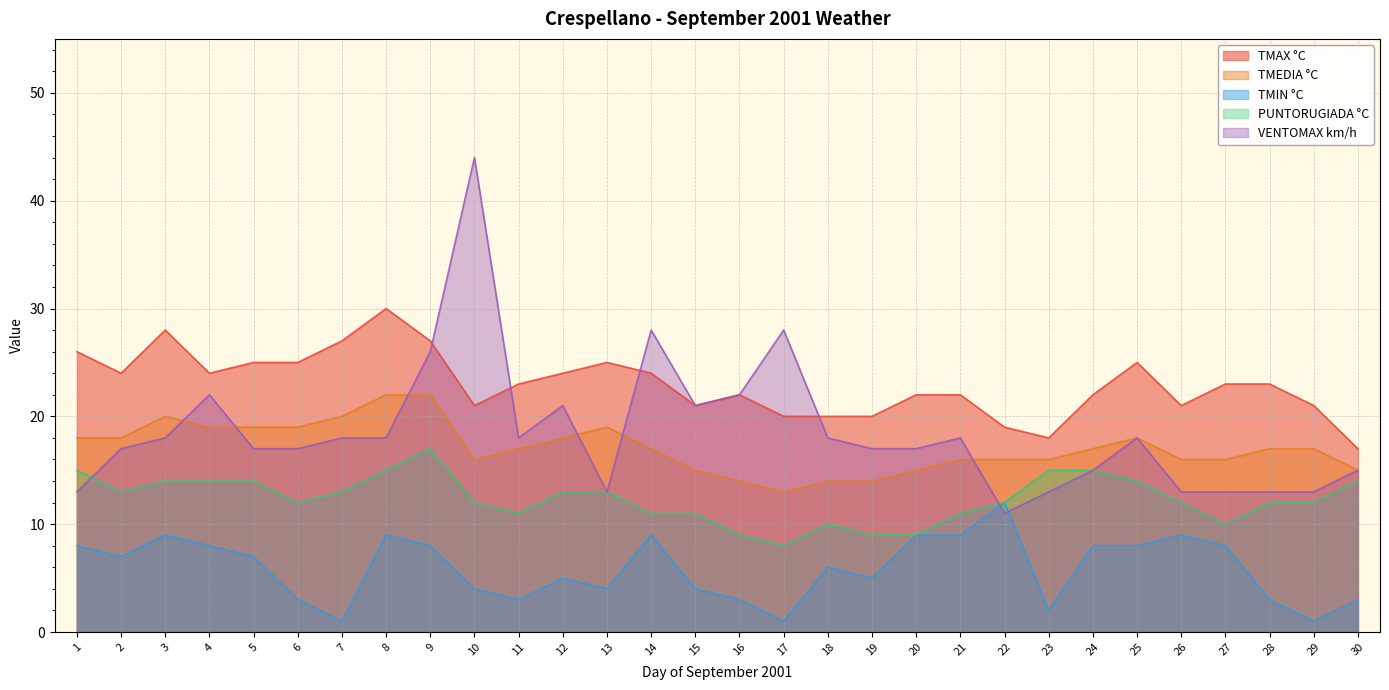

At which category is the sum across all series the highest?

9